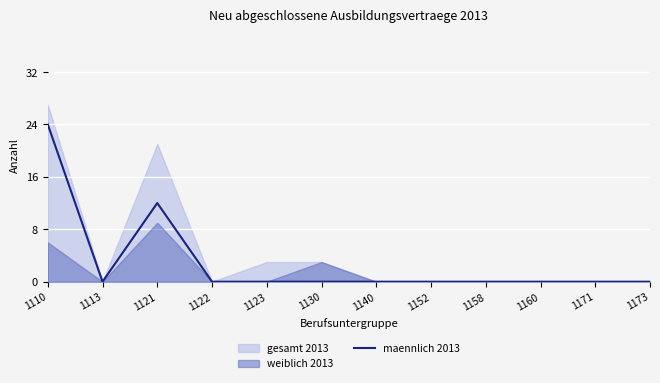

Where is the first local minimum?

1113